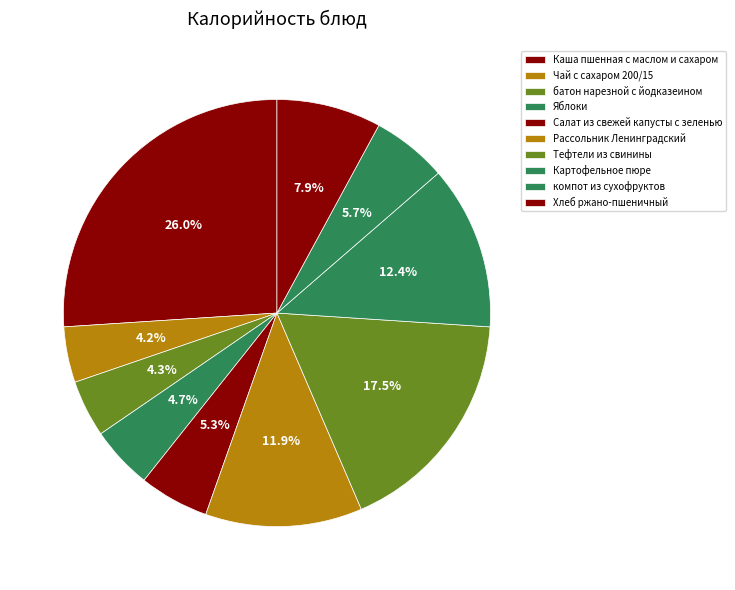

What is the change in value from Каша пшенная с маслом и сахаром to Салат из свежей капусты с зеленью?

-236.0